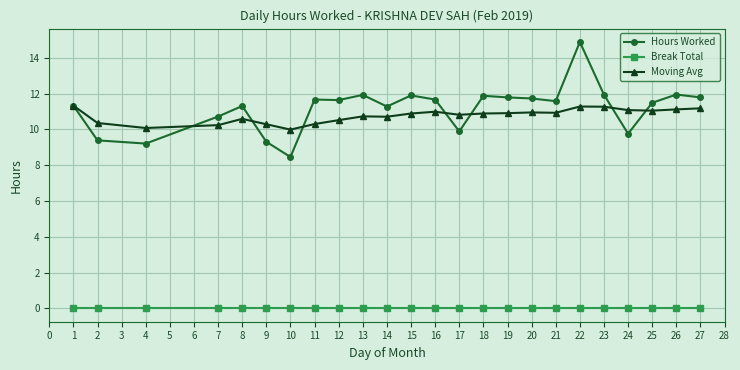

Which series has the largest range (max minus min)?

Hours Worked